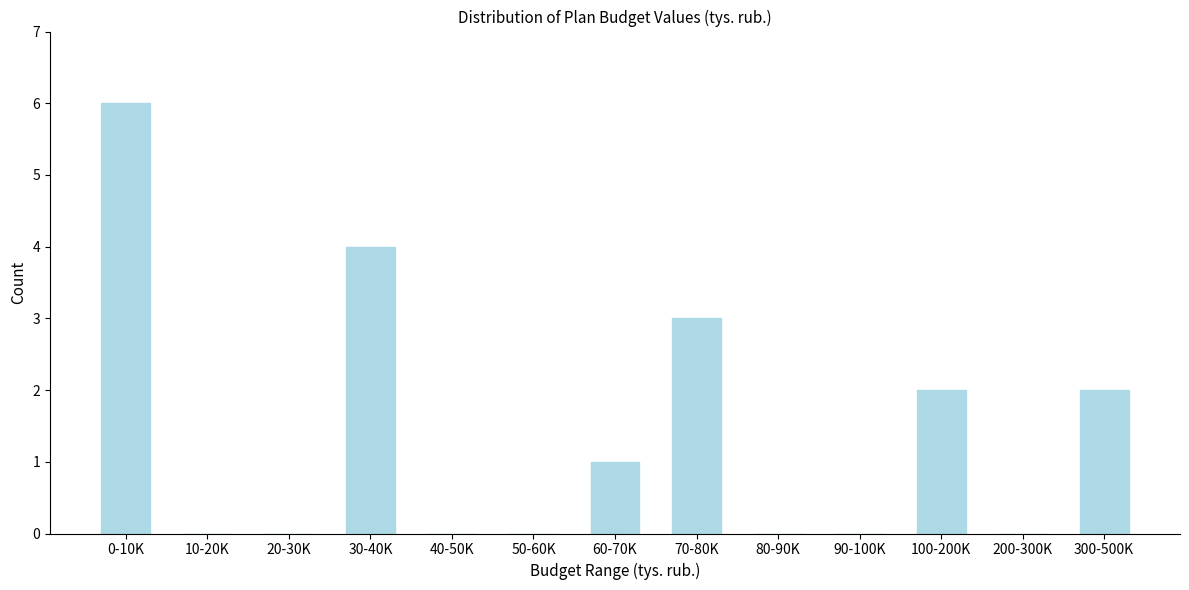

Reading left to right, extract all data points from this chart.

0-10K=6	10-20K=0	20-30K=0	30-40K=4	40-50K=0	50-60K=0	60-70K=1	70-80K=3	80-90K=0	90-100K=0	100-200K=2	200-300K=0	300-500K=2